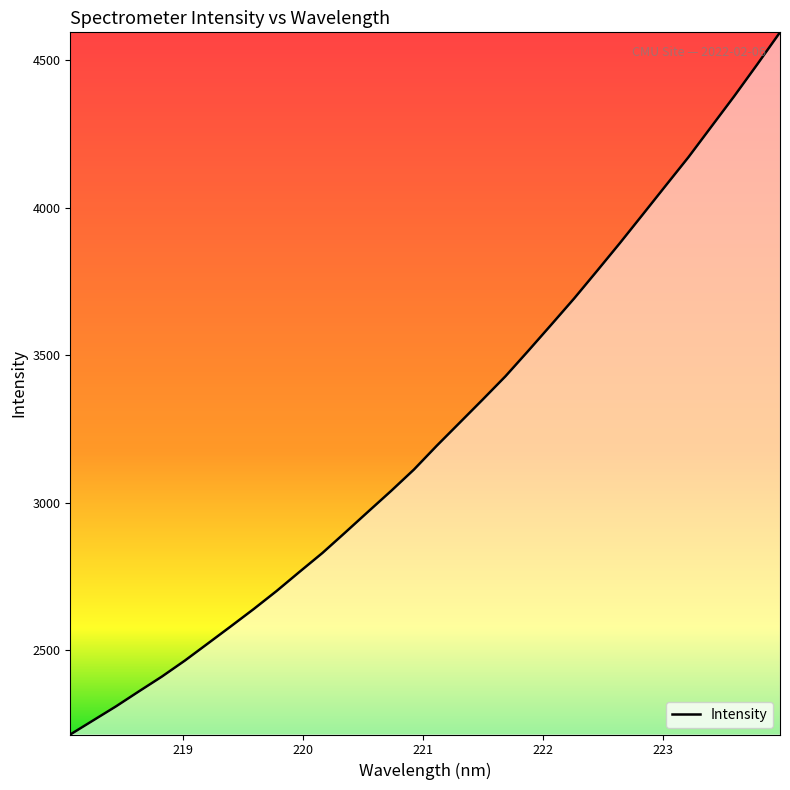

What is the difference between the maximum and minimum values?

2381.1